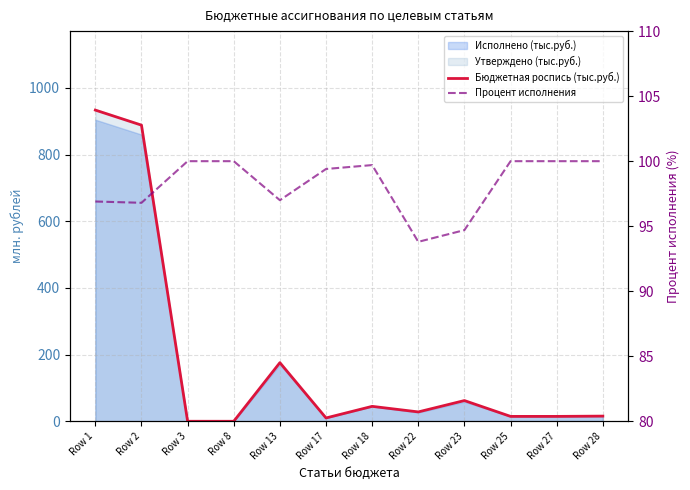

Reading left to right, transcribe all the data shown in this chart.

Бюджетная роспись (тыс.руб.): Row 1=933.7	Row 2=888.5	Row 3=0.2	Row 8=0.1	Row 13=175.9	Row 17=10.0	Row 18=44.9	Row 22=28.2	Row 23=62.2	Row 25=14.8	Row 27=14.8	Row 28=15.6
Процент исполнения: Row 1=96.9	Row 2=96.8	Row 3=100.0	Row 8=100.0	Row 13=97.0	Row 17=99.4	Row 18=99.7	Row 22=93.8	Row 23=94.7	Row 25=100.0	Row 27=100.0	Row 28=100.0